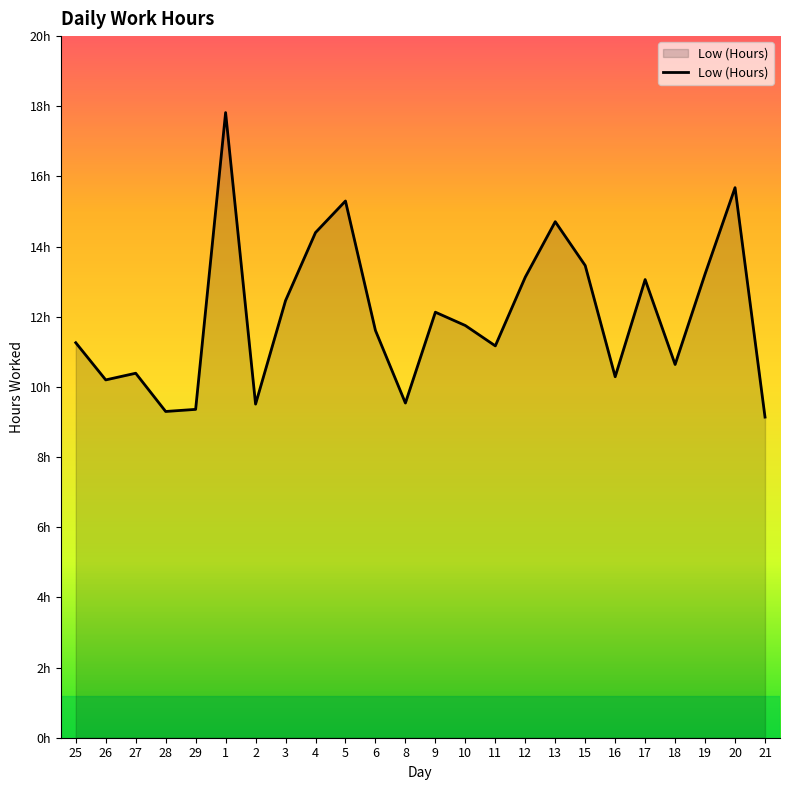

Does the chart display data point markers on the line(s)?

No